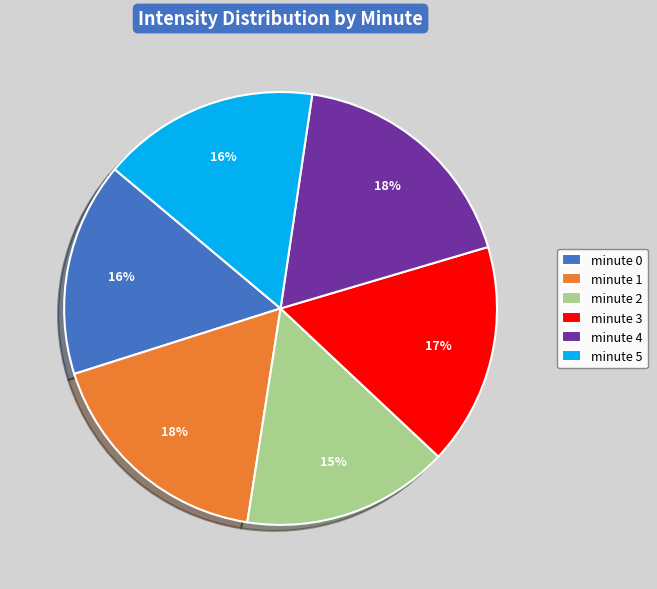

Is it true that minute 4 is 18% of the pie?

True